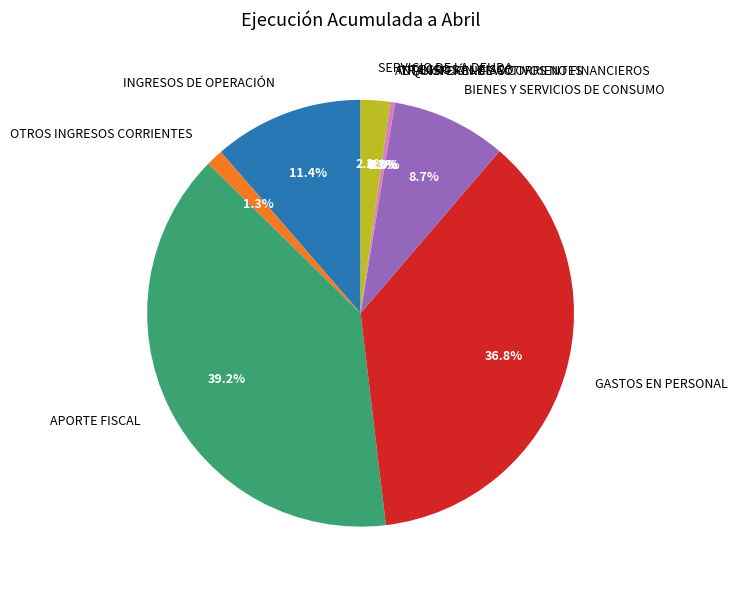

How much of the chart is everything except INTEGROS AL FISCO?

99.7%